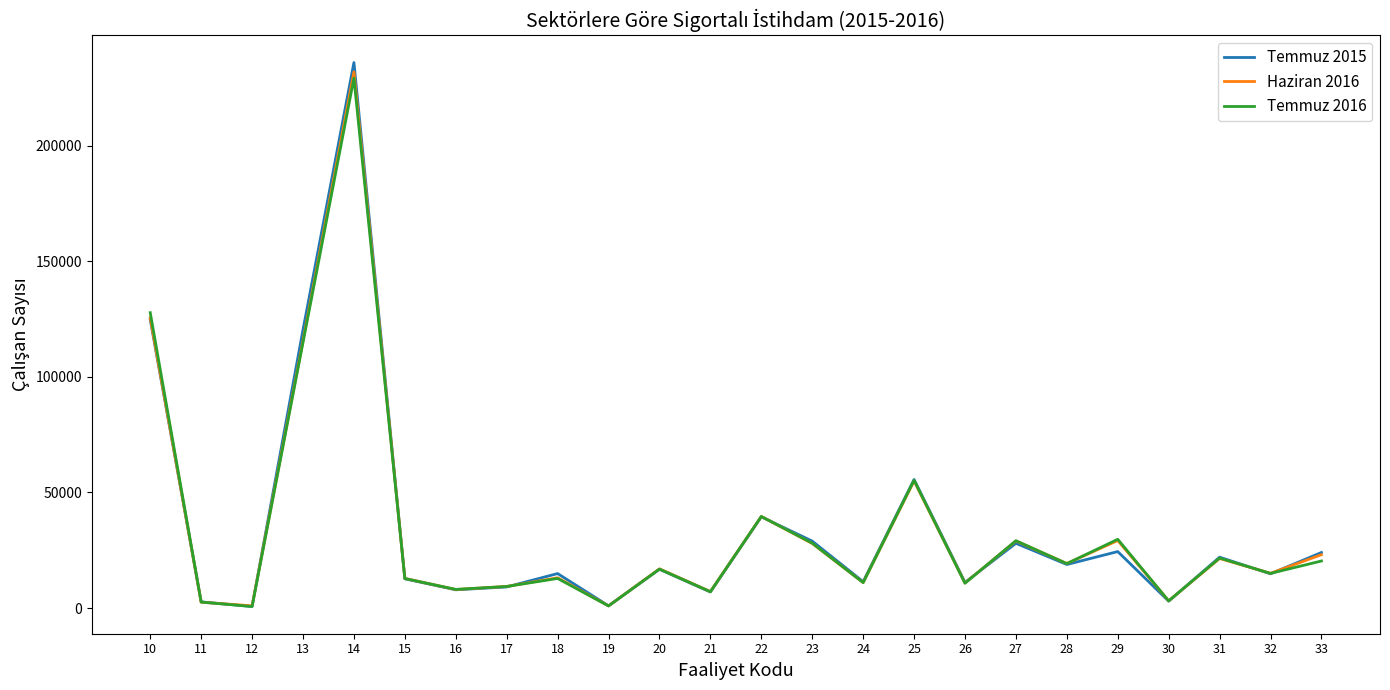

At which category is the sum across all series the highest?

14